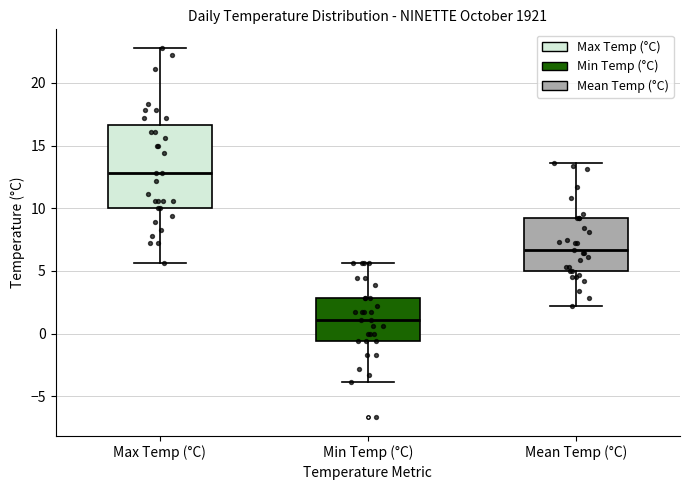

Reading left to right, read every box against the y-axis: the position of its median line, the range the box covers, and the ends of its whiskers. The values are not printed on the chart, so give them approximately, as read against the axis.

Max Temp (°C): median 13.0, box 10.0 to 16.5, whiskers 5.5 to 23.0
Min Temp (°C): median 1.0, box -0.5 to 3.0, whiskers -4.0 to 5.5
Mean Temp (°C): median 6.5, box 5.0 to 9.0, whiskers 2.0 to 13.5